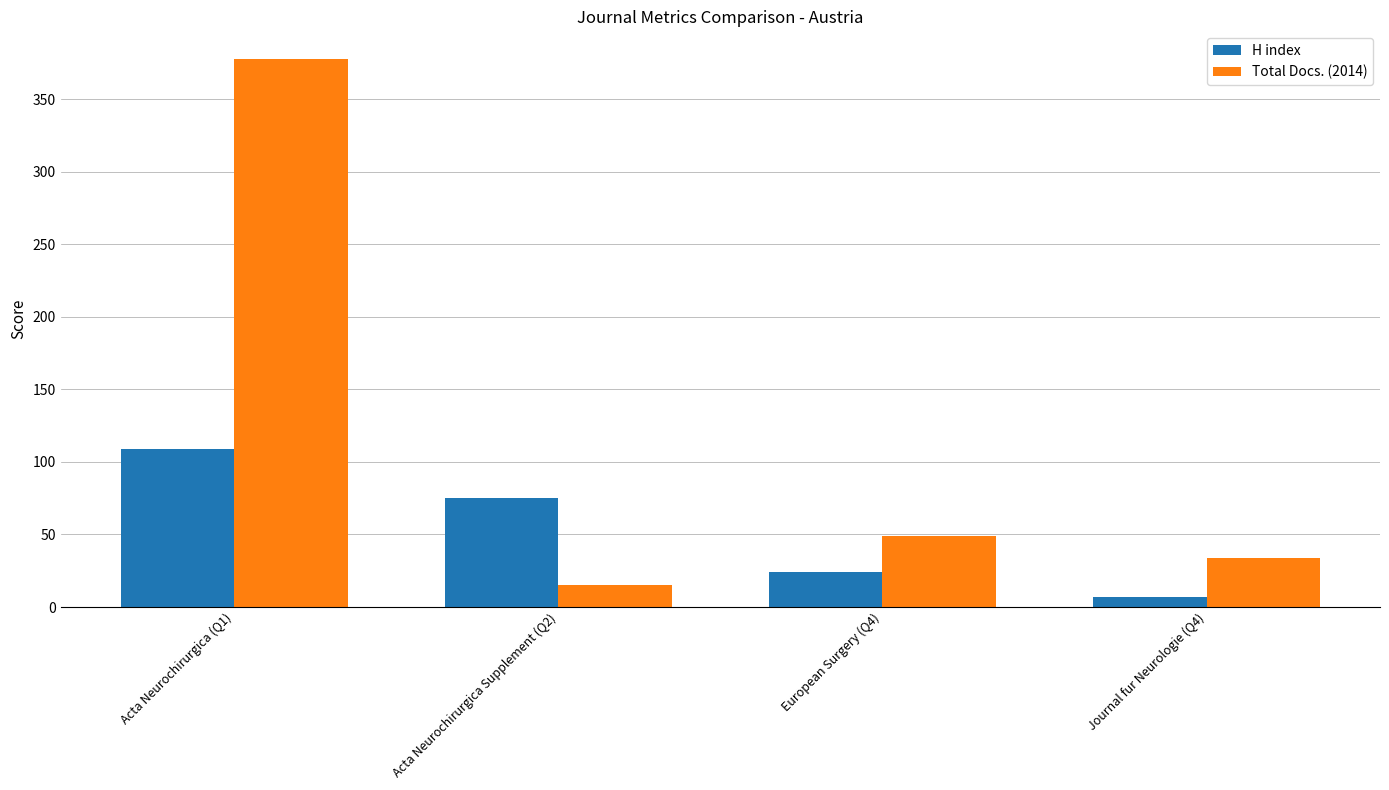

The H index series shows 31 at Acta Neurochirurgica Supplement (Q2). True or false?

False